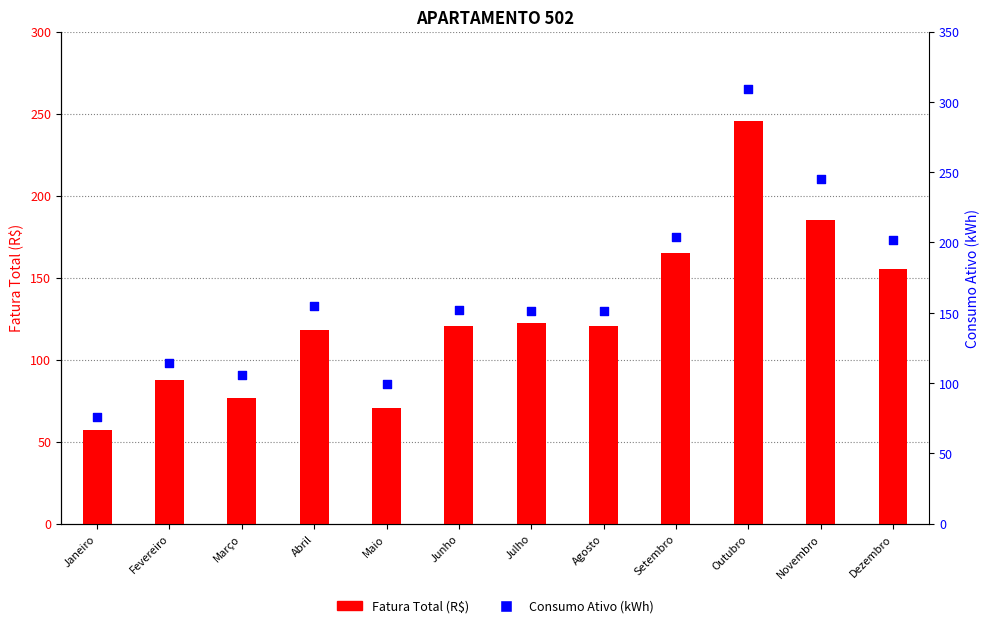

At which category is the sum across all series the highest?

Outubro